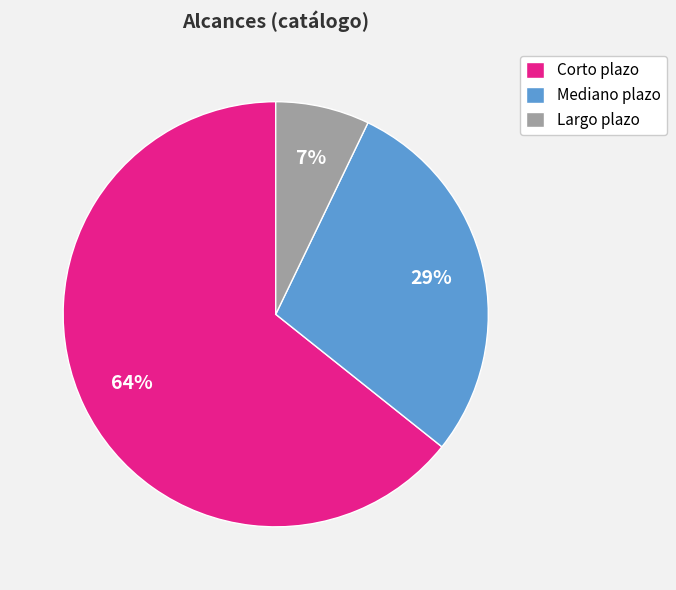

Is it true that Mediano plazo is 29% of the pie?

True